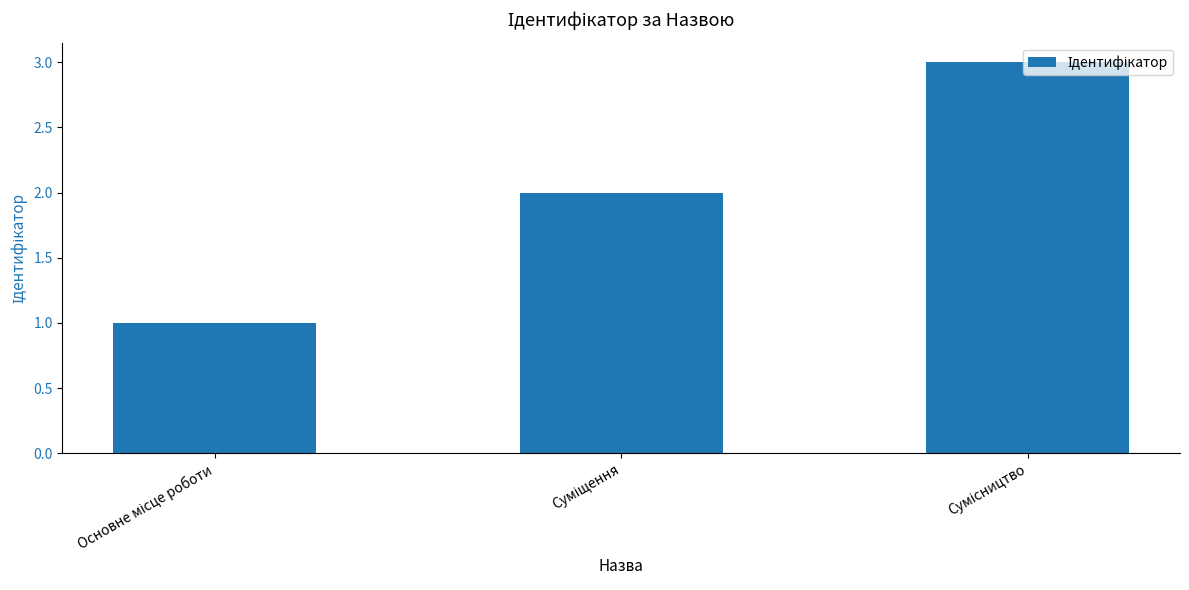

What is the sum of all values?

6